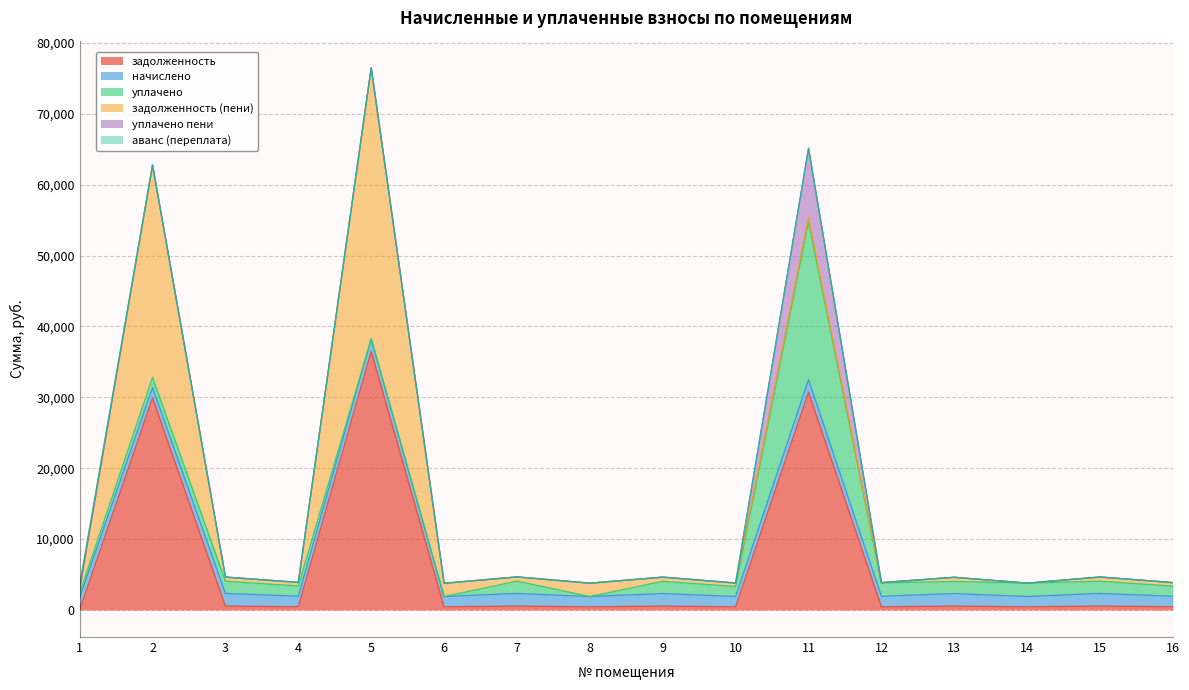

Between 3 and 12, which is larger?

3